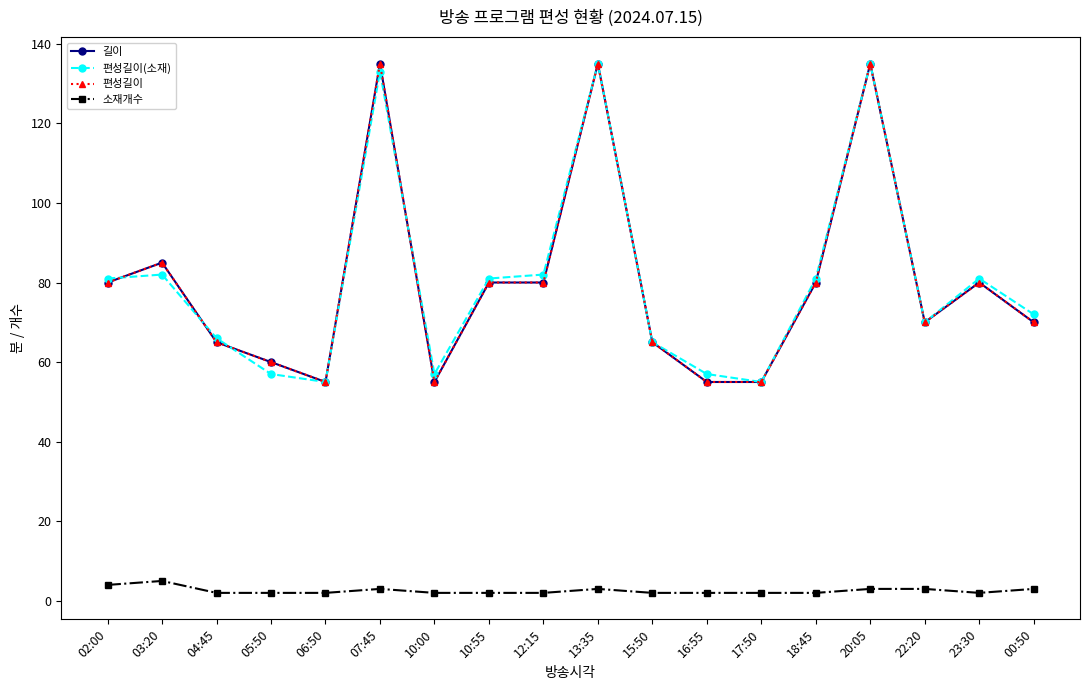

True or false: 길이 has a value of 55 at 17:50.

True